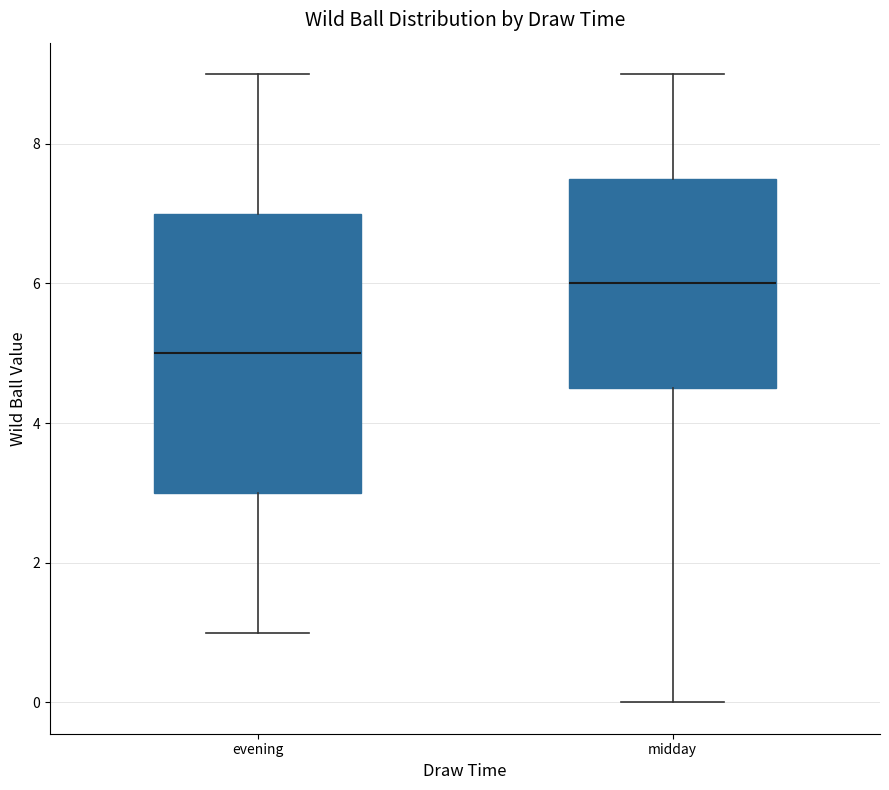

Reading left to right, read every box against the y-axis: the position of its median line, the range the box covers, and the ends of its whiskers. The values are not printed on the chart, so give them approximately, as read against the axis.

evening: median 5.0, box 3.0 to 7.0, whiskers 1.0 to 9.0
midday: median 6.0, box 4.6 to 7.6, whiskers 0.0 to 9.0